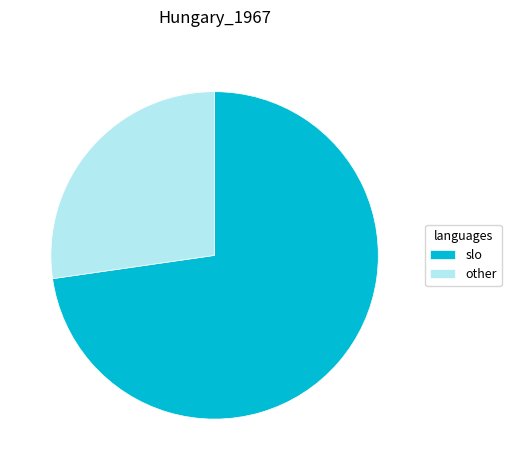

Which slice is the largest?

slo